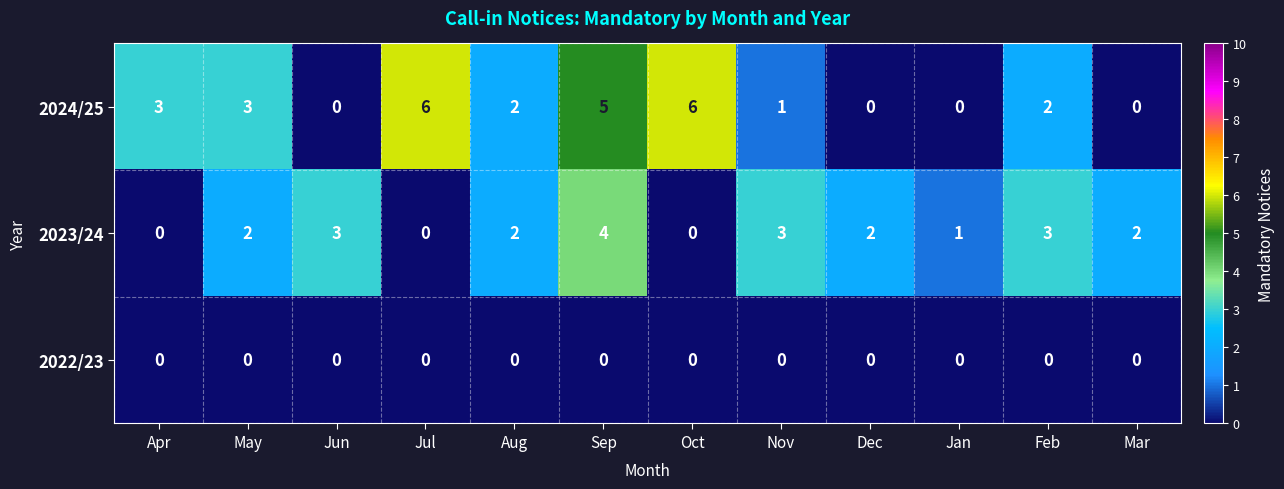

What is the difference between the maximum and second lowest values in the 2024/25 series?

6